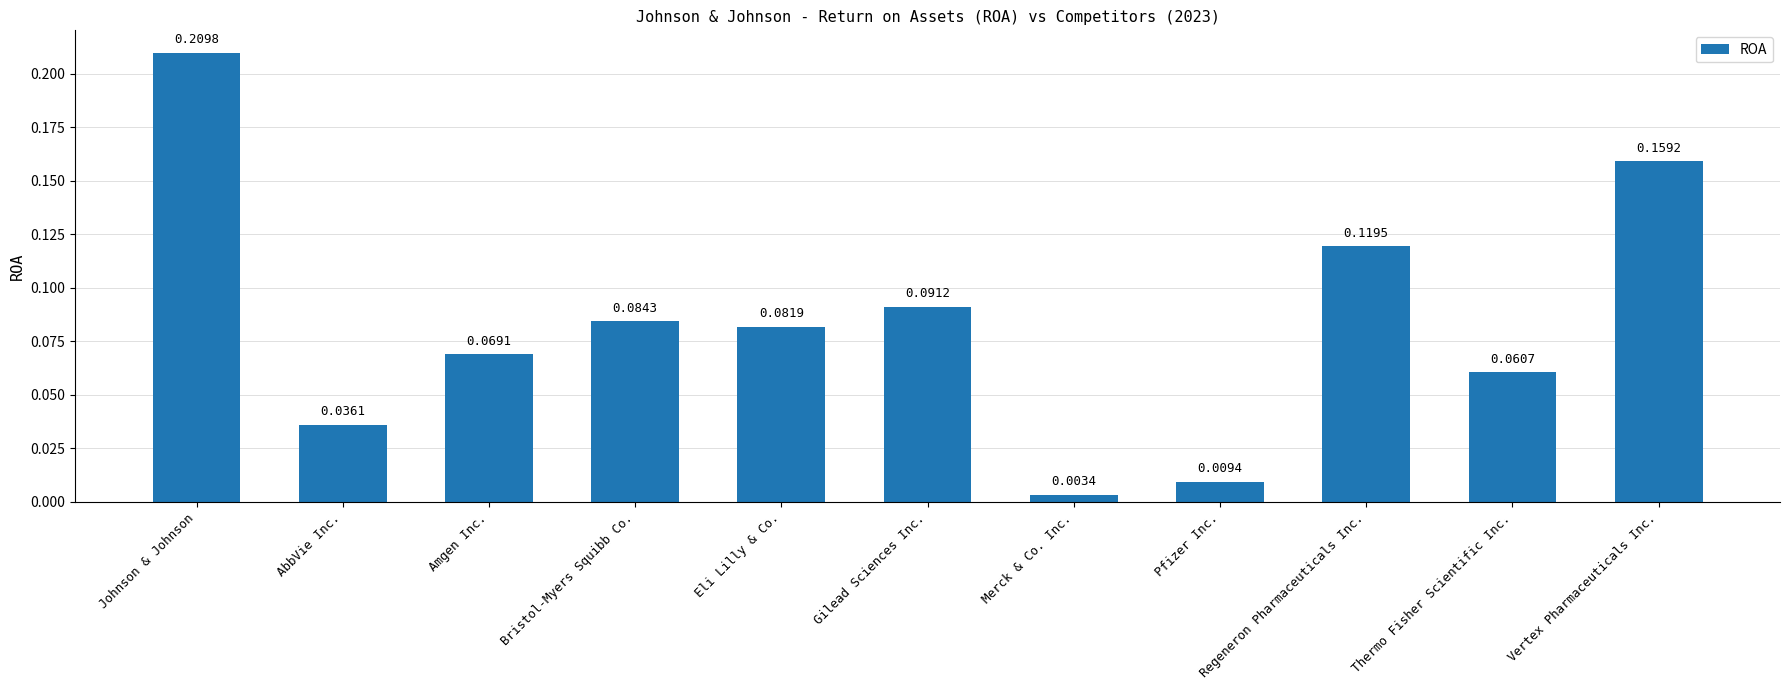

Does the chart contain any negative values?

No